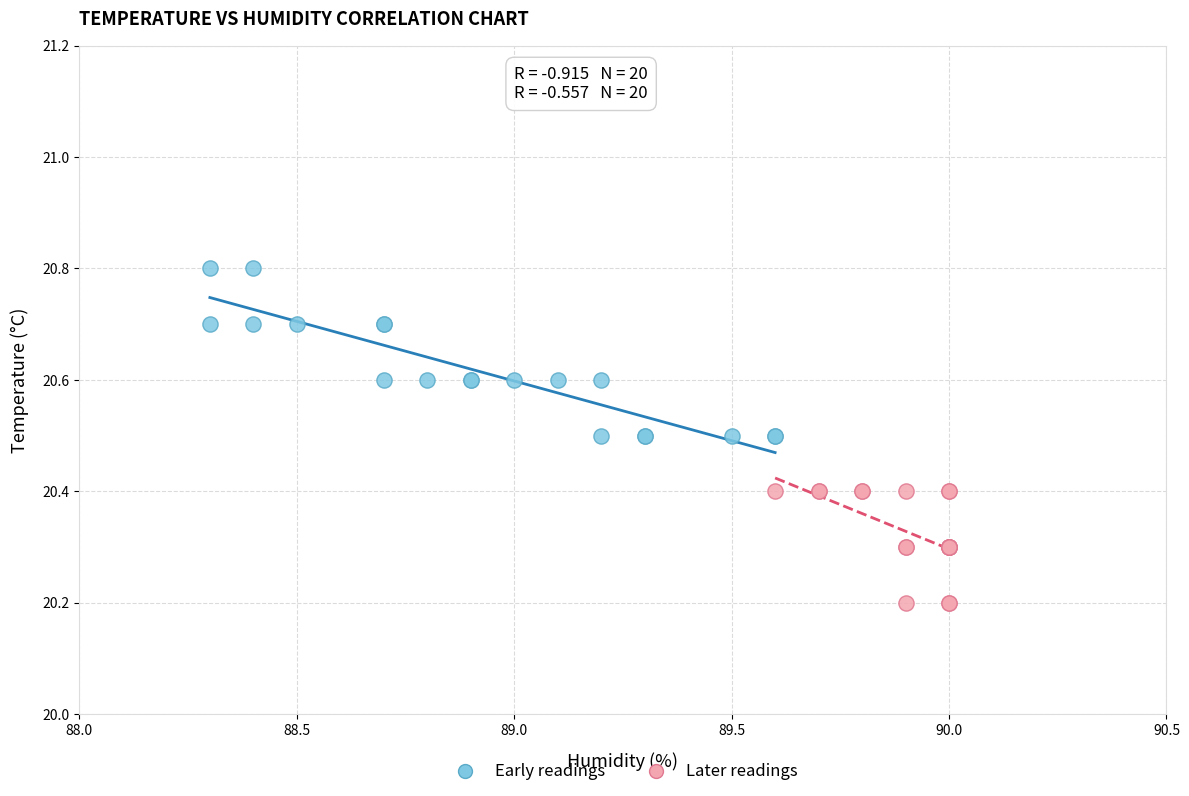

Which series reaches the maximum Y coordinate?

Early readings